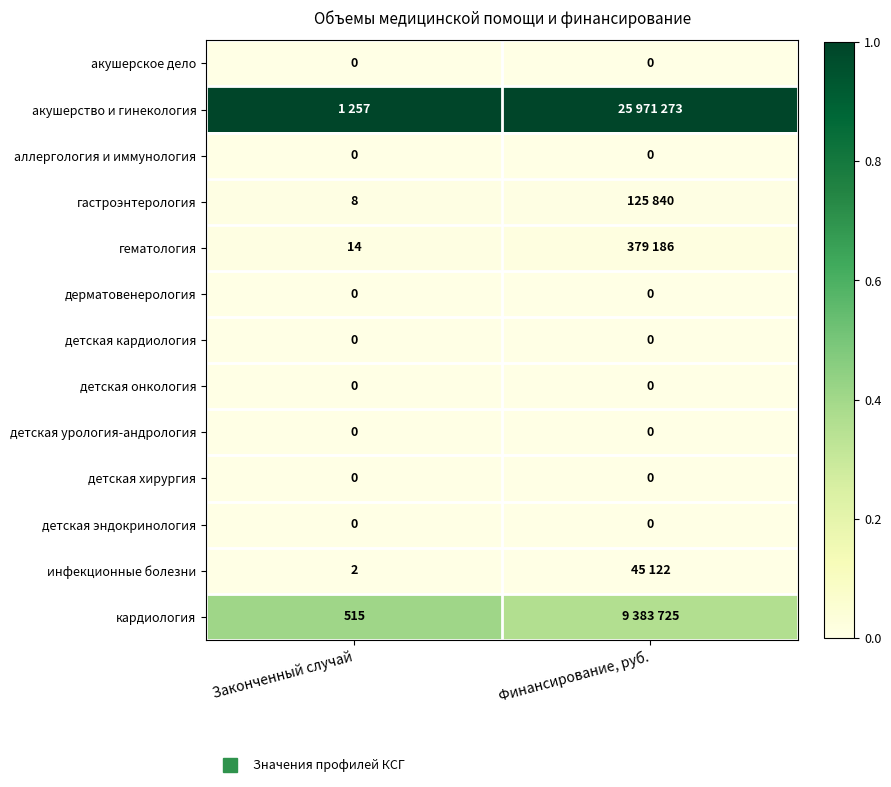

Rank the series at Законченный случай from highest to lowest value.

акушерство и гинекология, кардиология, гематология, гастроэнтерология, инфекционные болезни, акушерское дело, аллергология и иммунология, дерматовенерология, детская кардиология, детская онкология, детская урология-андрология, детская хирургия, детская эндокринология